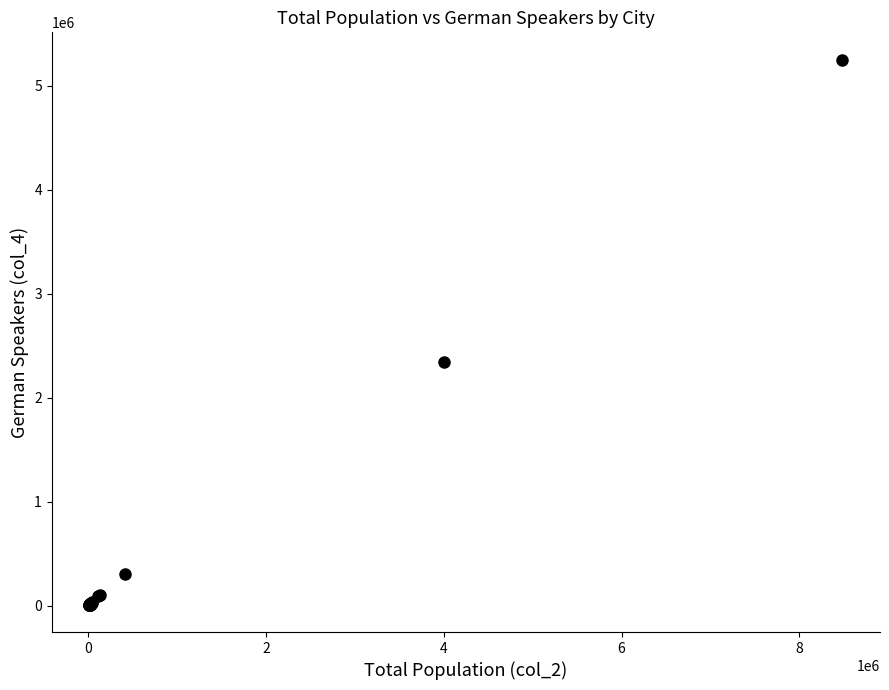

What Y value in the scatter plot is closest to 2629194?

2347183.3